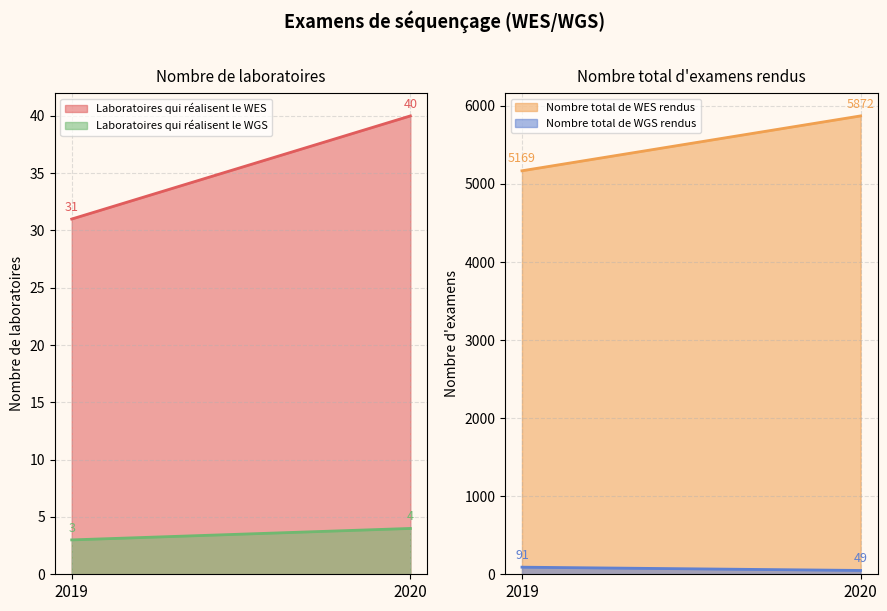

What is the average value of the Nombre total de WES rendus series?

5520